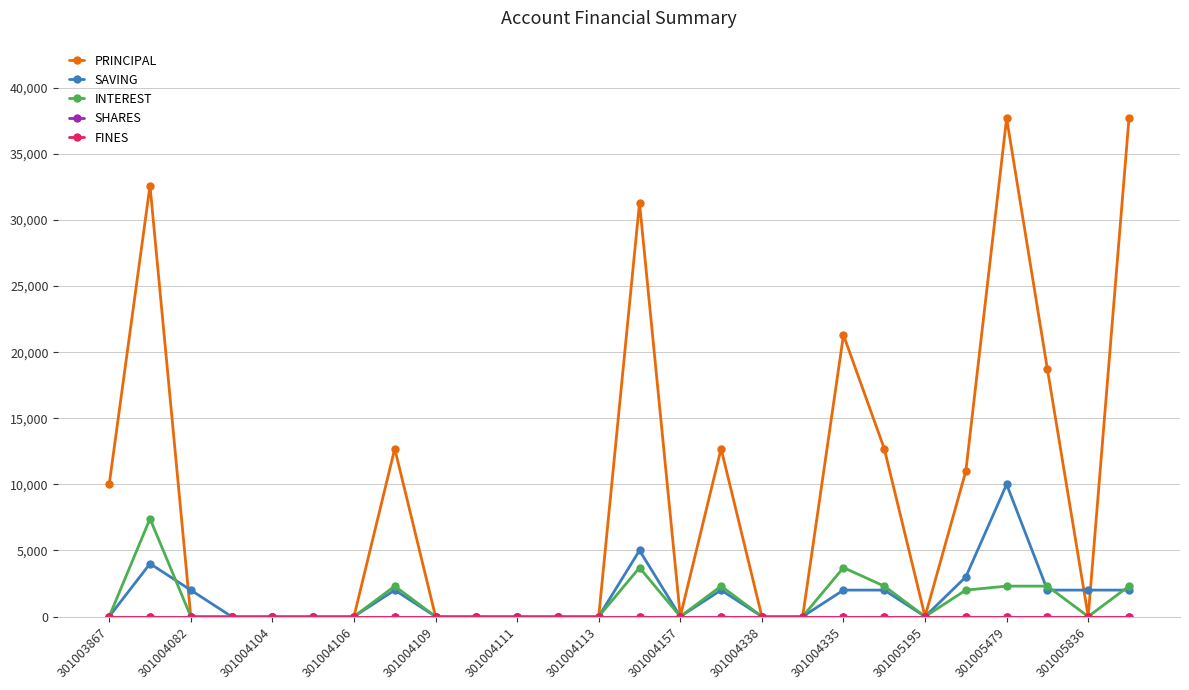

Is this an area chart (filled region under the line)?

No